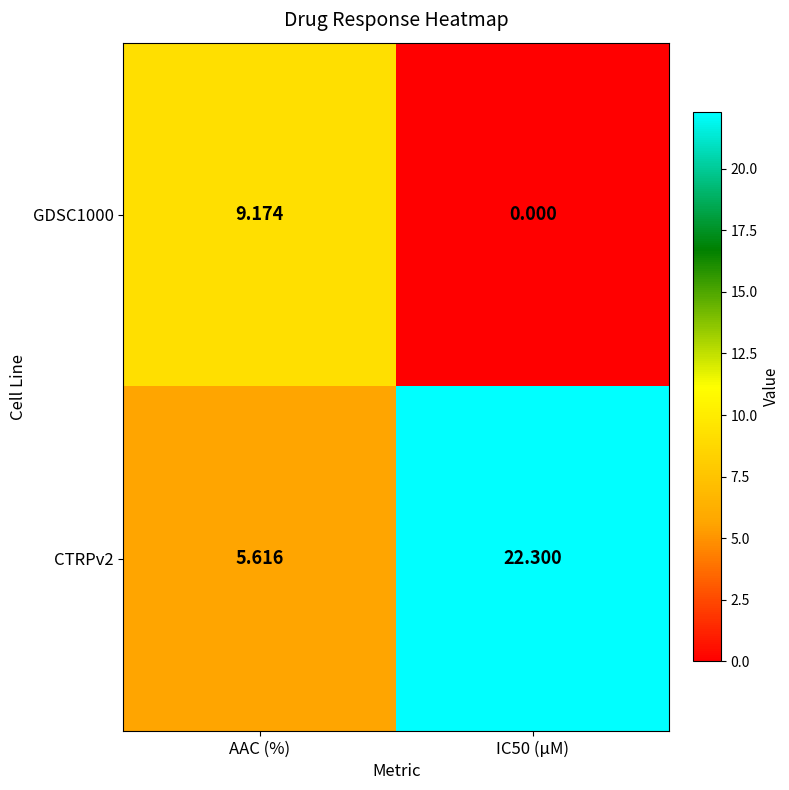

Where is CTRPv2 nearest to the value 13?

AAC (%)